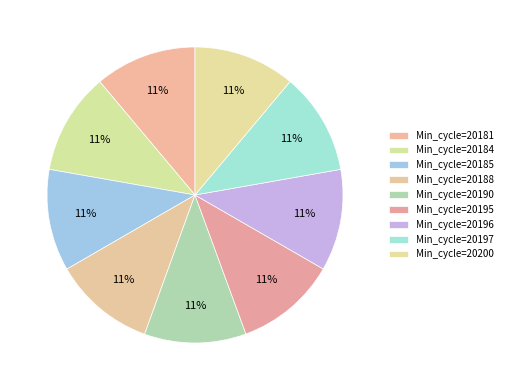

How many slices are in this pie chart?

9